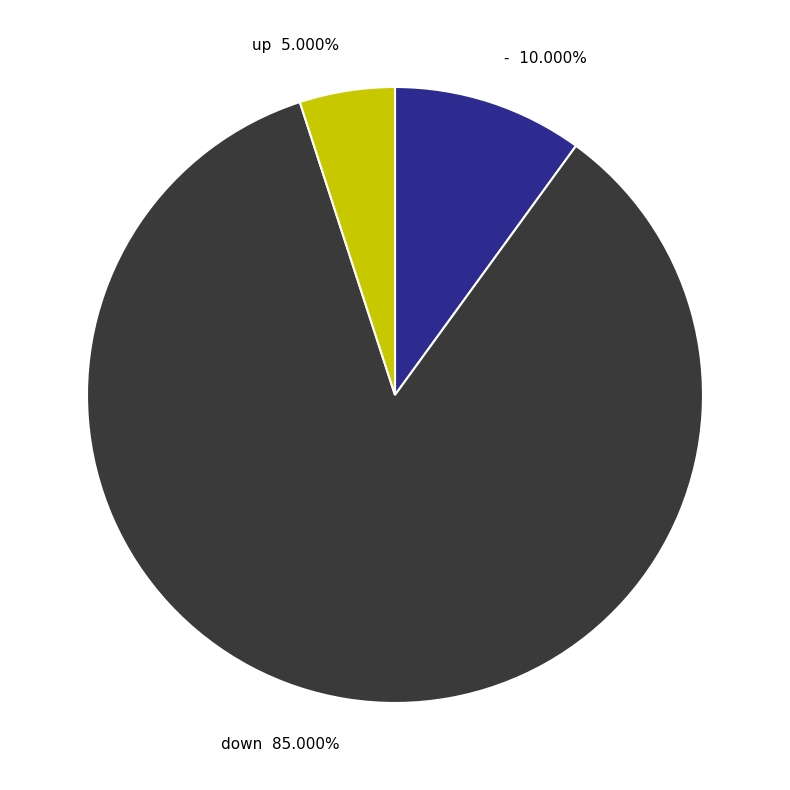

To the nearest percent, what is the difference between the largest and smallest slice percentages?

80%